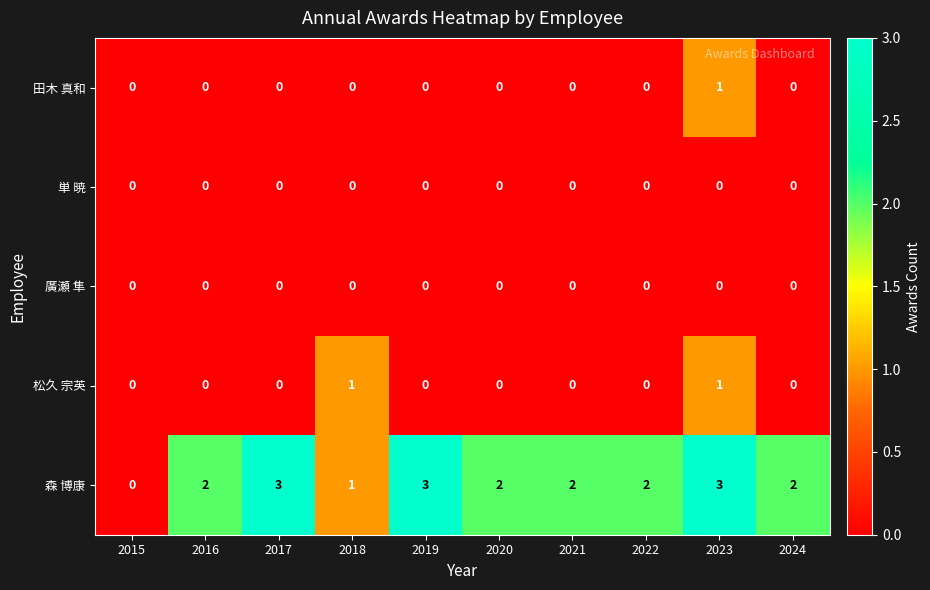

What is the difference between the highest and lowest values at 2016?

2